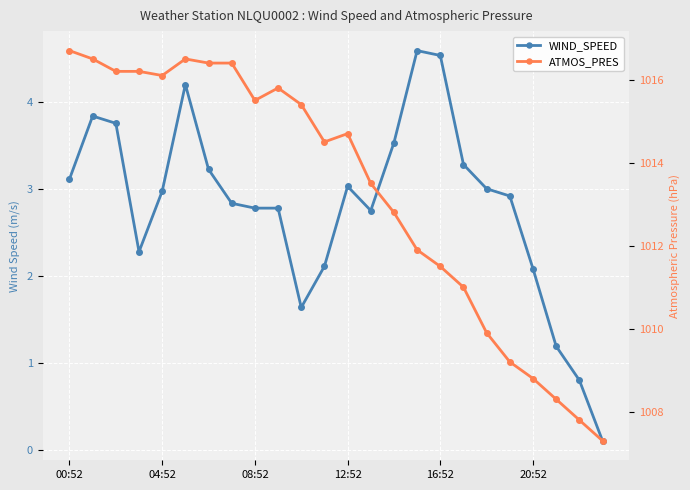

Rank the series at 10 from highest to lowest value.

ATMOS_PRES, WIND_SPEED